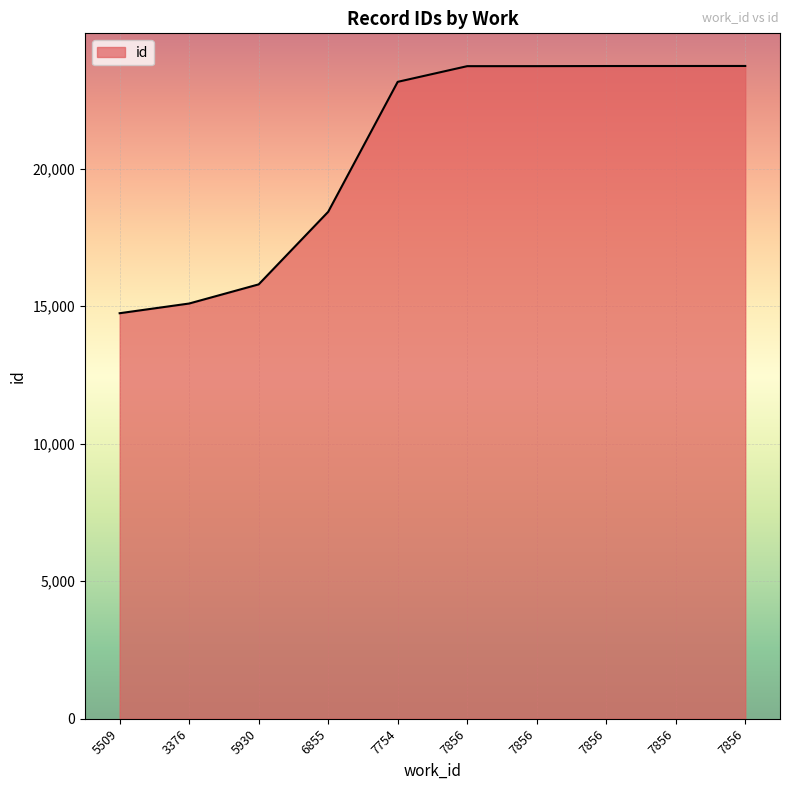

What value does the data have at 7856?

23735